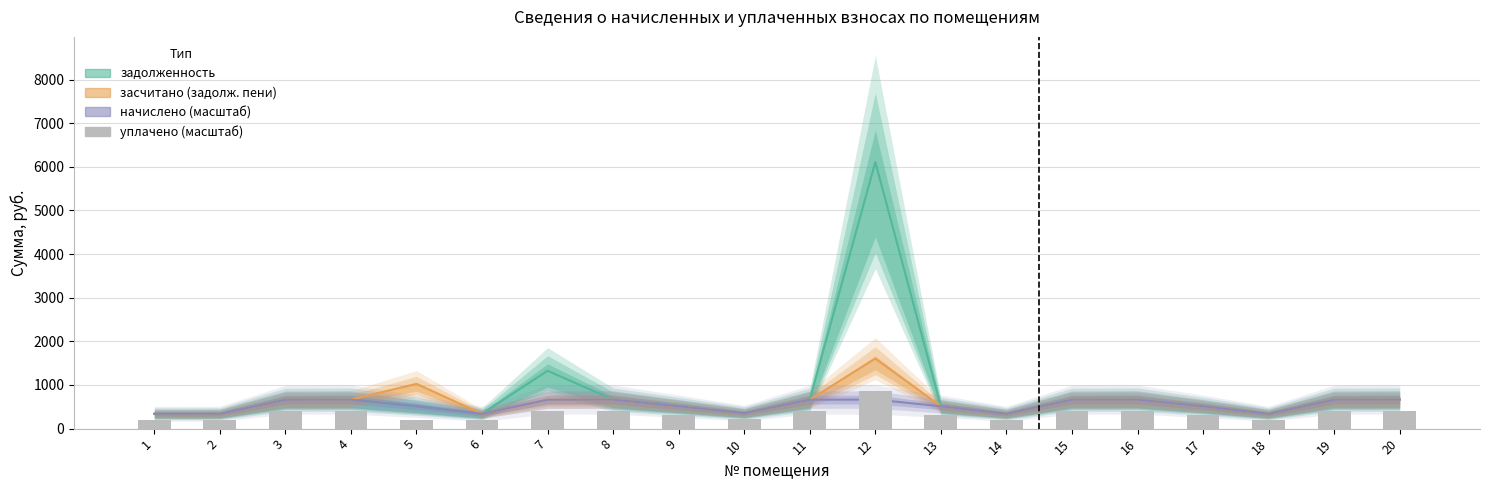

The задолженность series shows 187.0 at 2. True or false?

False